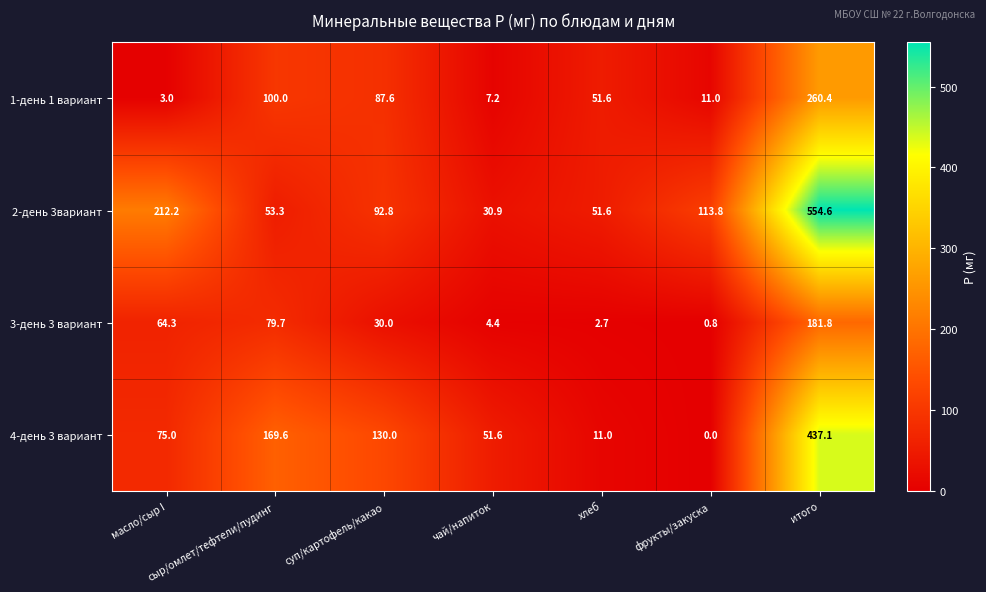

Rank the series at сыр/омлет/тефтели/пудинг from highest to lowest value.

4-день 3 вариант, 1-день 1 вариант, 3-день 3 вариант, 2-день 3вариант